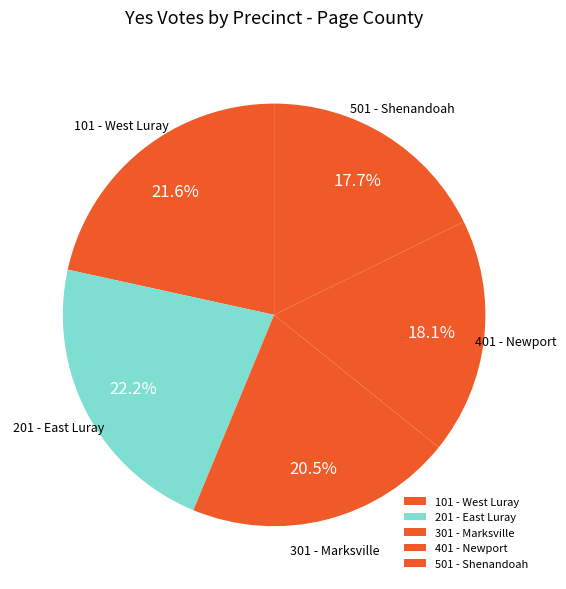

Do 501 - Shenandoah and 401 - Newport together represent more than half of the pie?

No